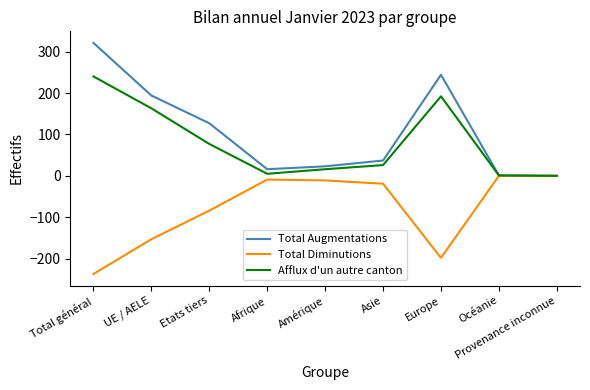

What is the total value across all series at UE / AELE?

204